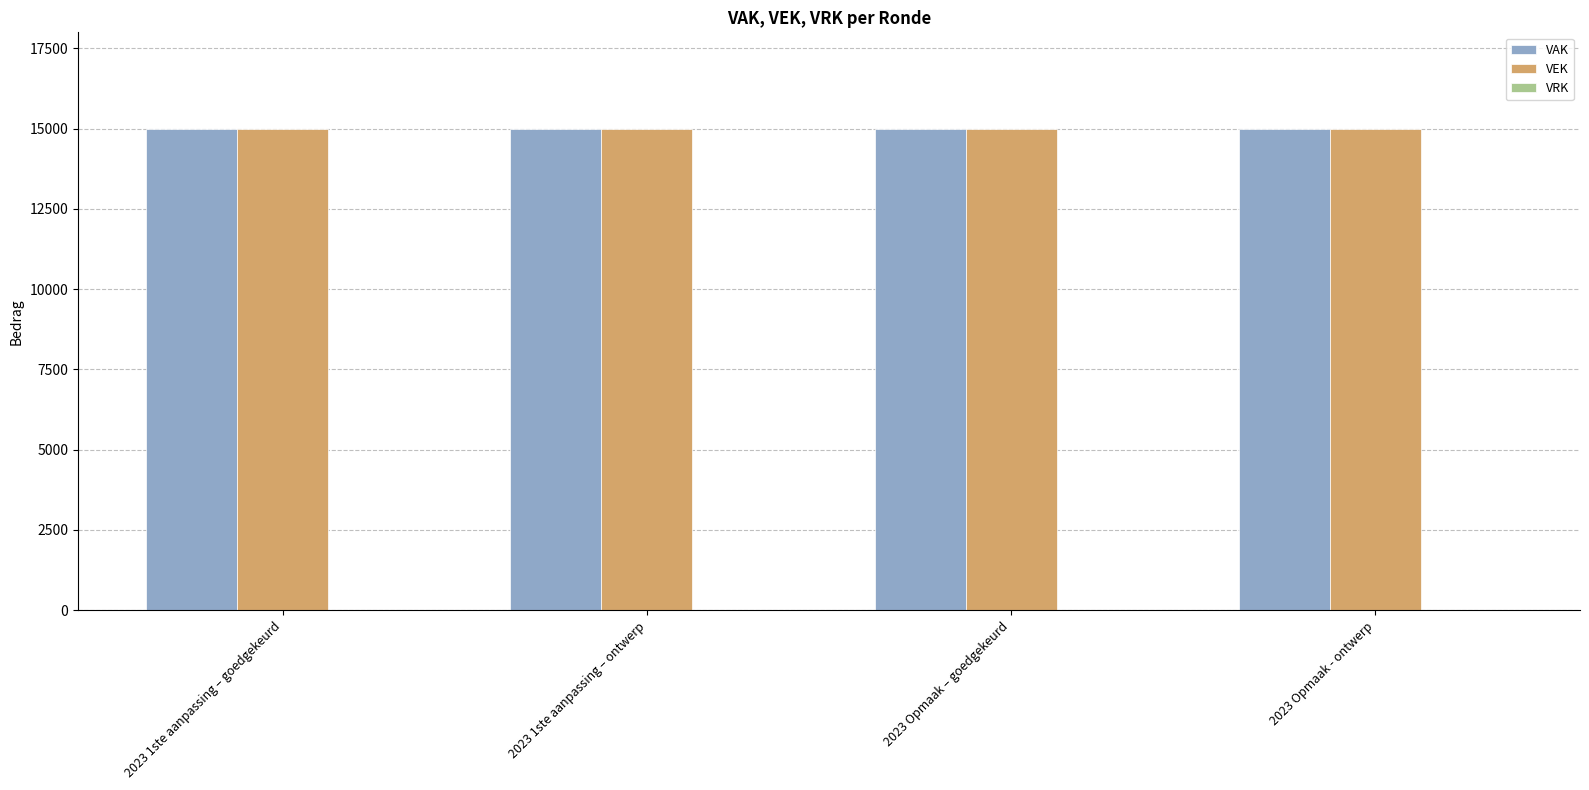

What is the total value across all series at 2023 Opmaak - ontwerp?

30000